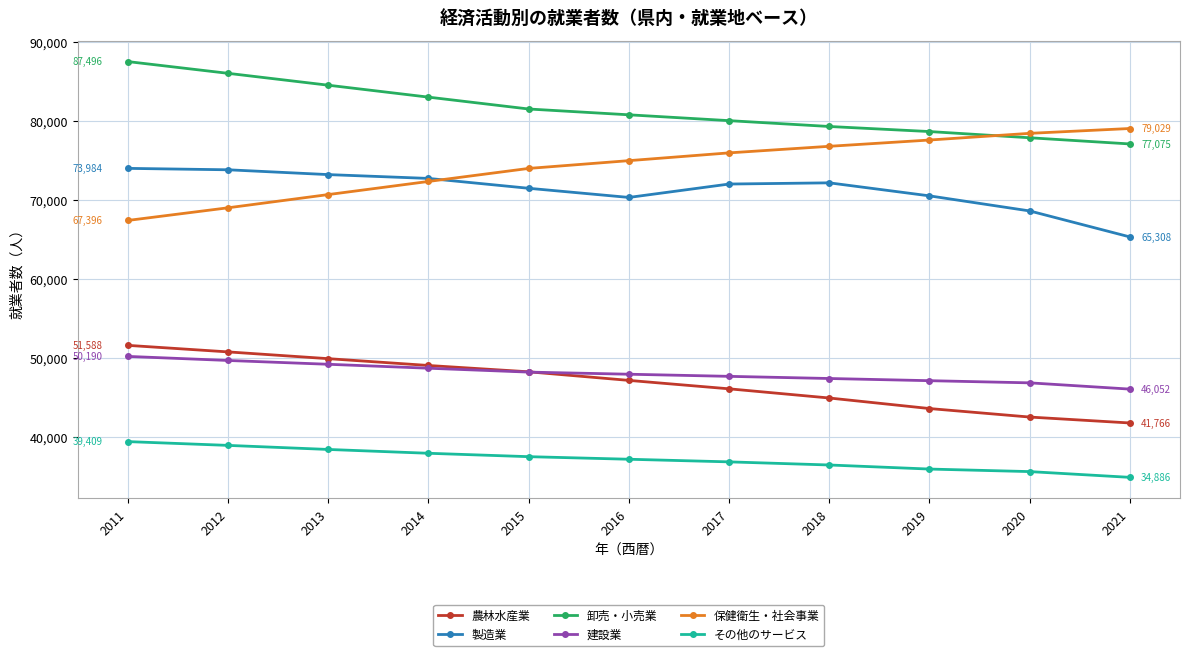

What is the total value across all series at 2011?

370063